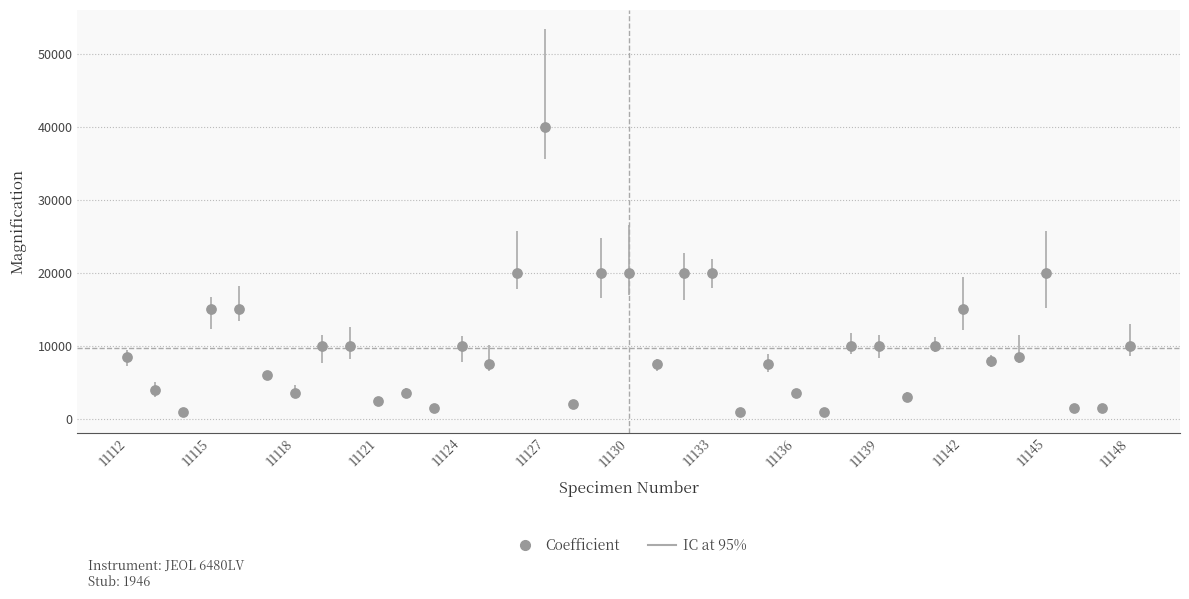

What is the range of X values (max minus min)?

36